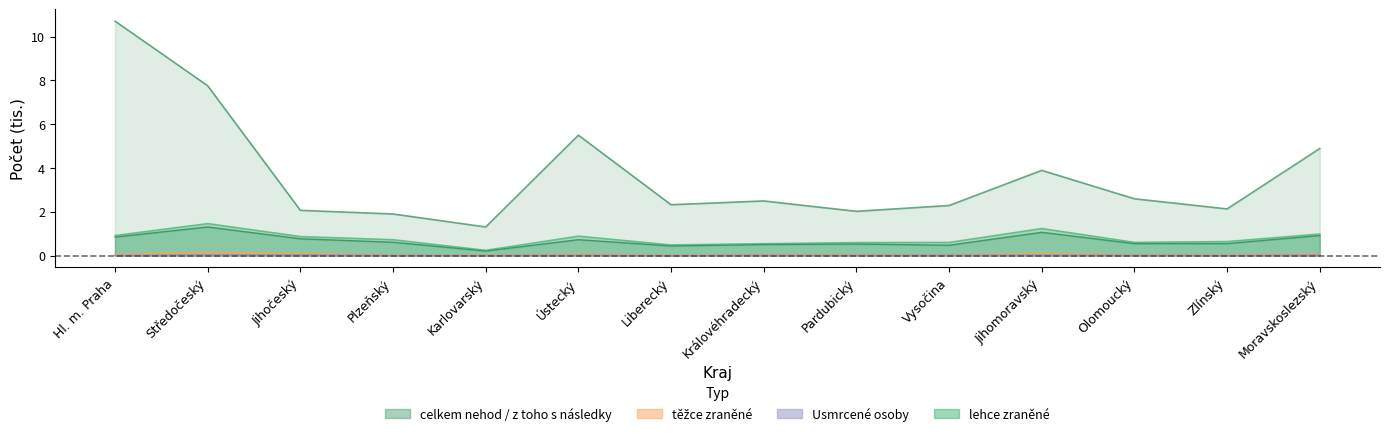

What is the approximate value of lehce zraněné at Plzeňský?

0.7